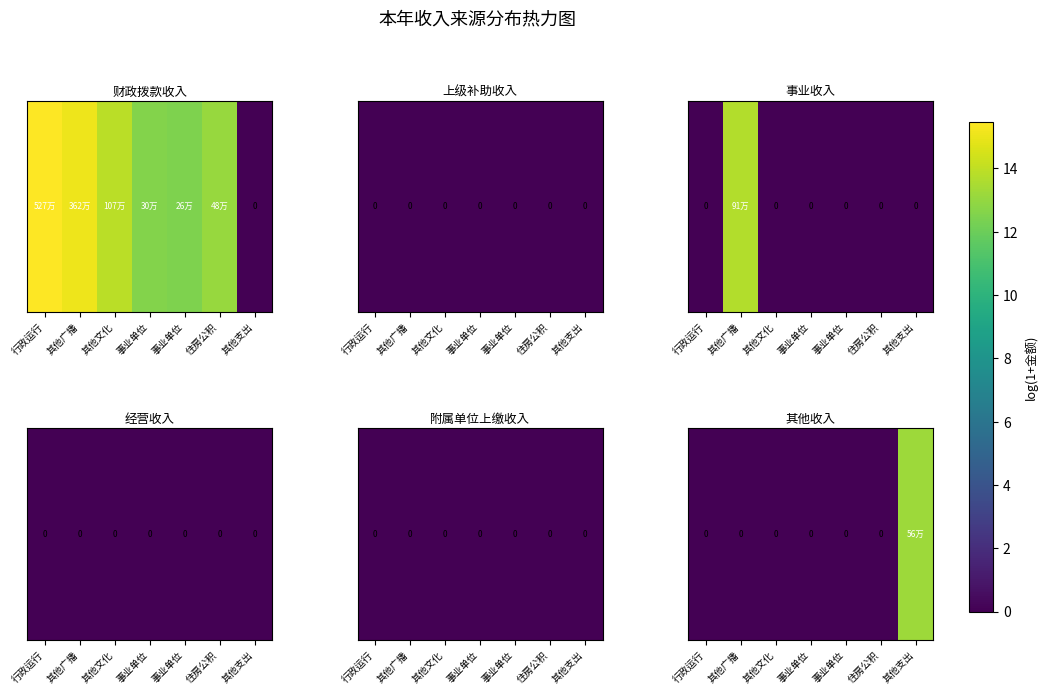

Reading left to right, extract all data points from this chart.

行政运行=0.0	其他广播=0.0	其他文化=0.0	事业单位=0.0	事业单位=0.0	住房公积=0.0	其他支出=13.2